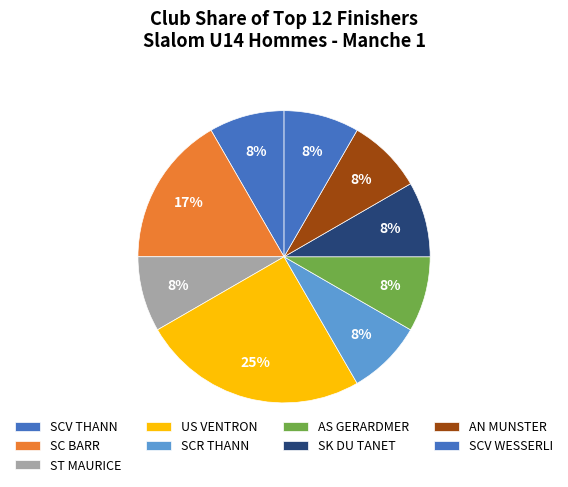

What is the largest slice in the pie chart?

US VENTRON